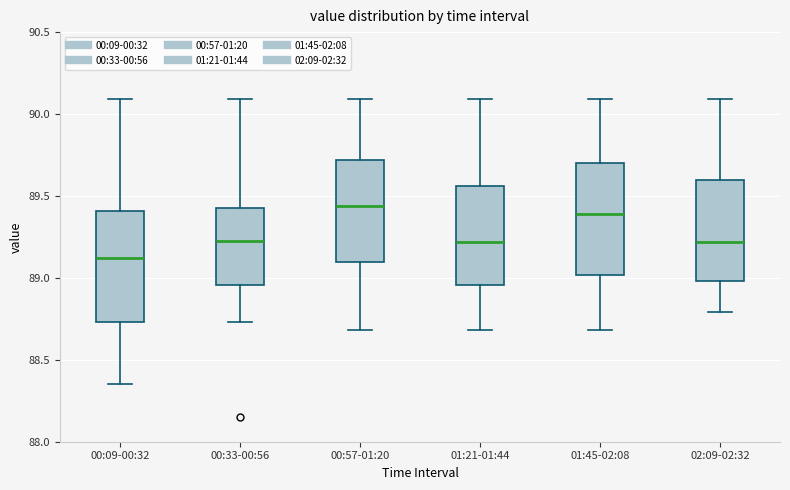

Reading left to right, transcribe this box plot: for each box, give where its median line is, the range the box spans, and where its two whiskers end, as read against the y-axis. The values are not printed on the chart, so give them approximately, as read against the axis.

00:09-00:32: median 89.10, box 88.75 to 89.40, whiskers 88.35 to 90.10
00:33-00:56: median 89.25, box 88.95 to 89.45, whiskers 88.75 to 90.10
00:57-01:20: median 89.45, box 89.10 to 89.70, whiskers 88.70 to 90.10
01:21-01:44: median 89.20, box 88.95 to 89.55, whiskers 88.70 to 90.10
01:45-02:08: median 89.40, box 89.00 to 89.70, whiskers 88.70 to 90.10
02:09-02:32: median 89.20, box 89.00 to 89.60, whiskers 88.80 to 90.10